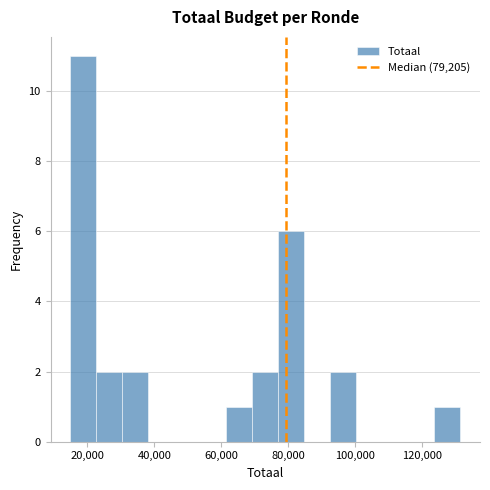

Read against the x-axis, roughly where is the centre of the tallest bar?

18000